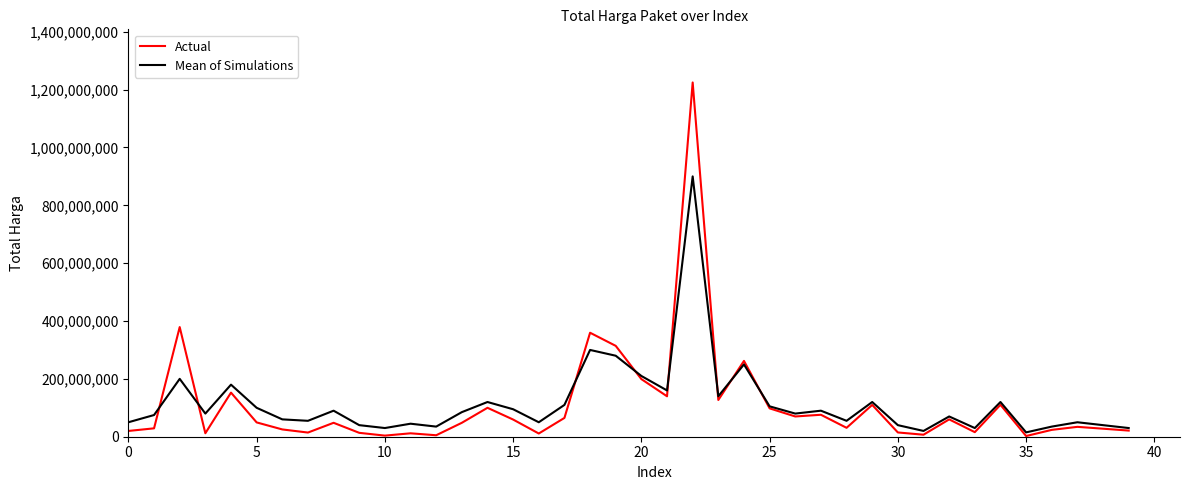

What is the maximum value shown in the chart?

1224682000